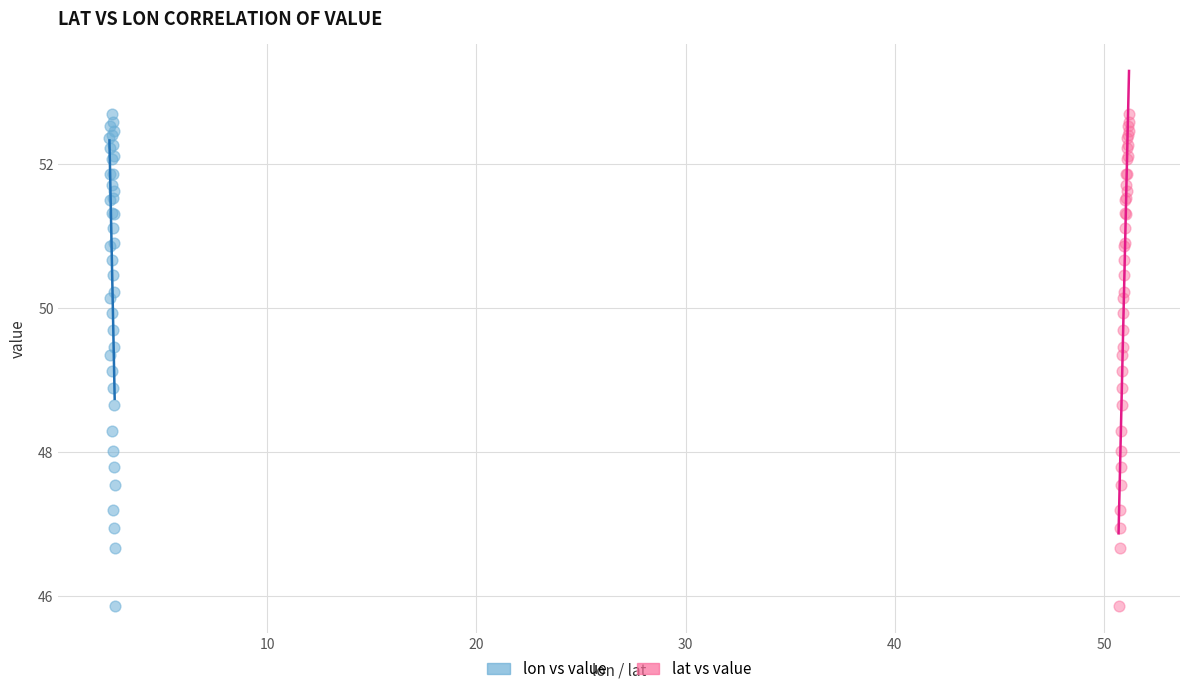

What are all the series names shown in the legend?

lon vs value, lat vs value